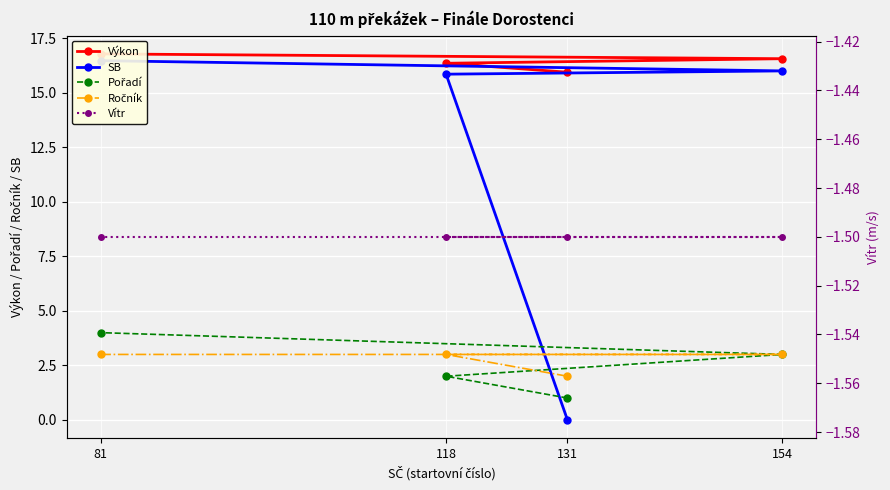

What position from the right is 81?

1